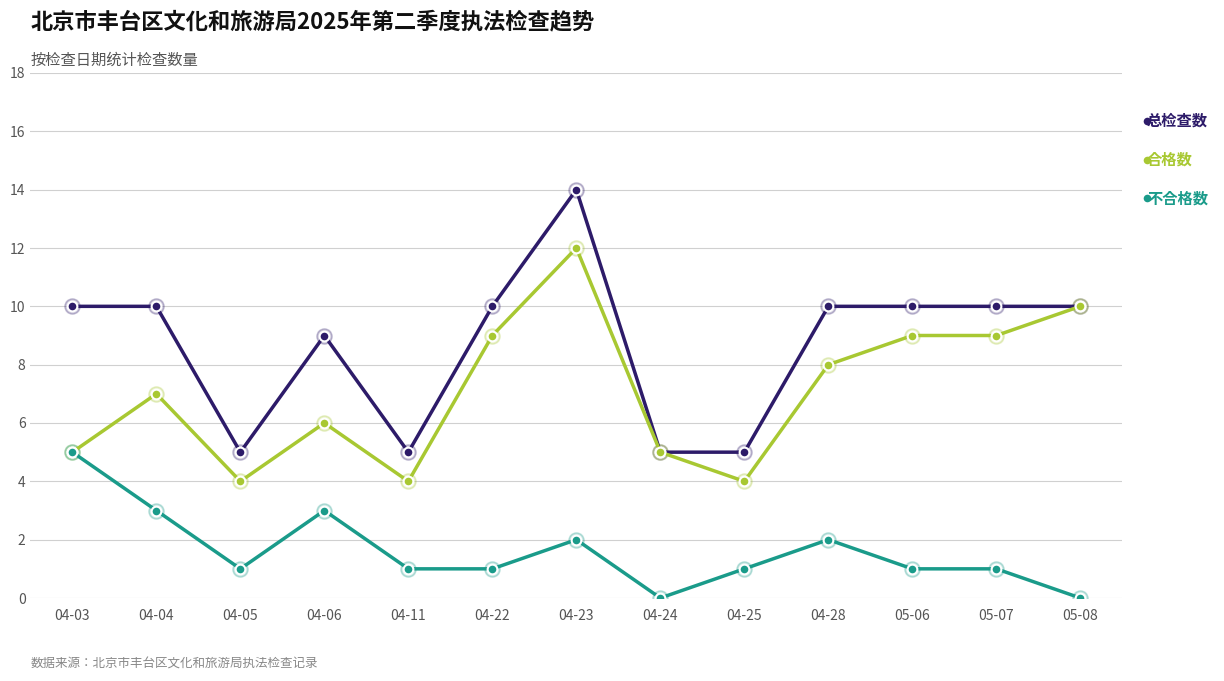

What is the label of the 4th point from the right?

04-28